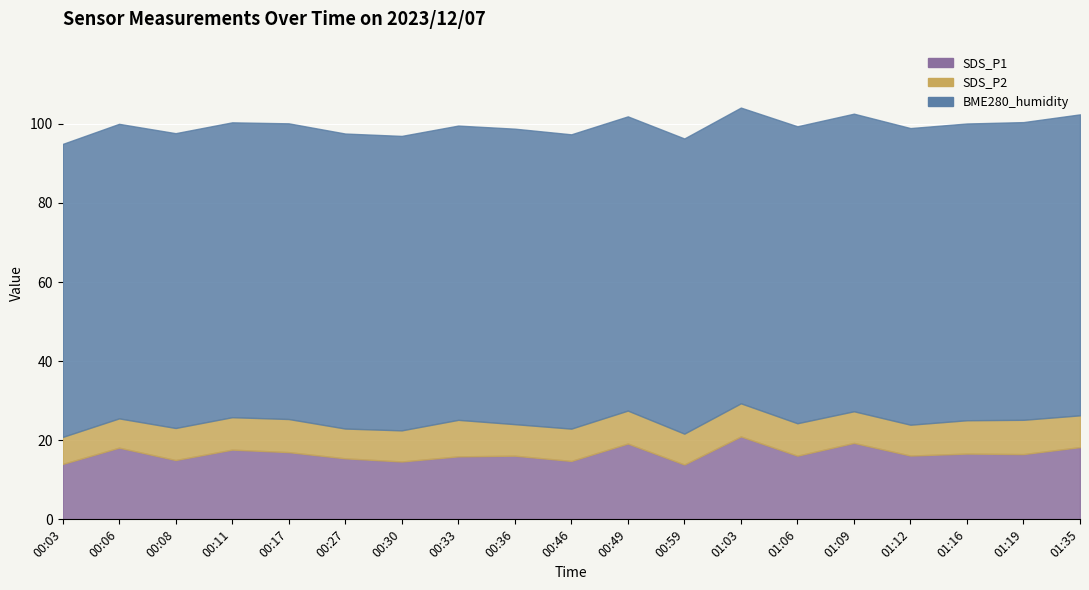

Is it true that SDS_P1 equals 11.5 at 01:19?

False